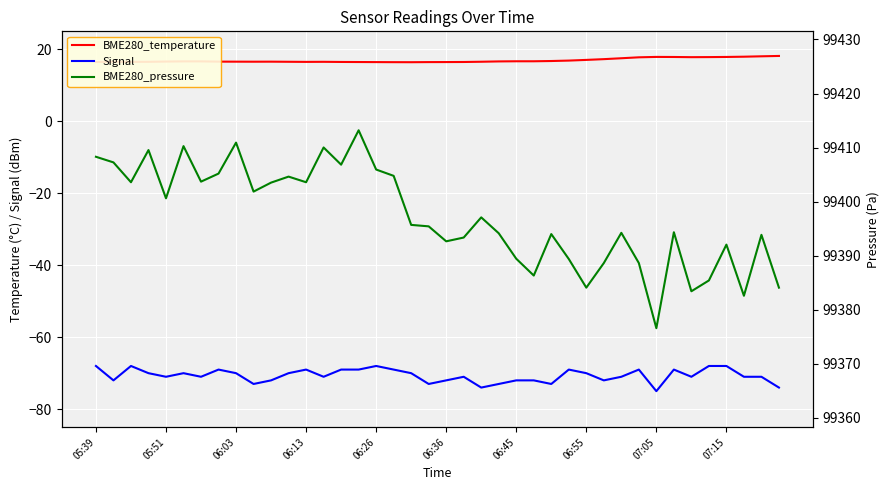

Which series has the largest total across all categories?

BME280_pressure